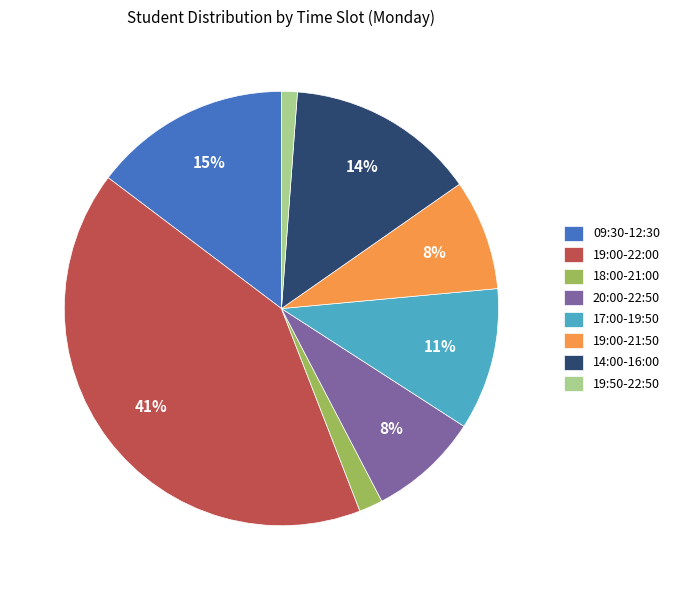

What percentage is the 19:50-22:50 slice, to the nearest percent?

1%